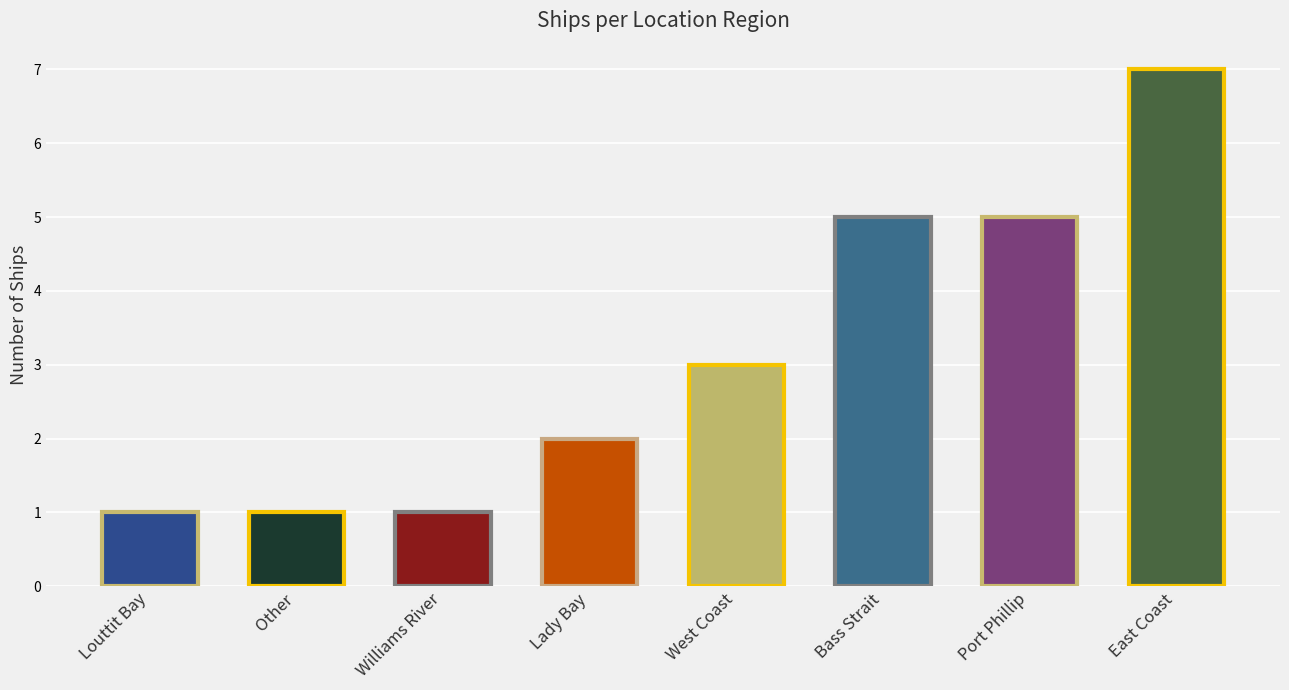

What is the difference between the maximum and second lowest values?

6